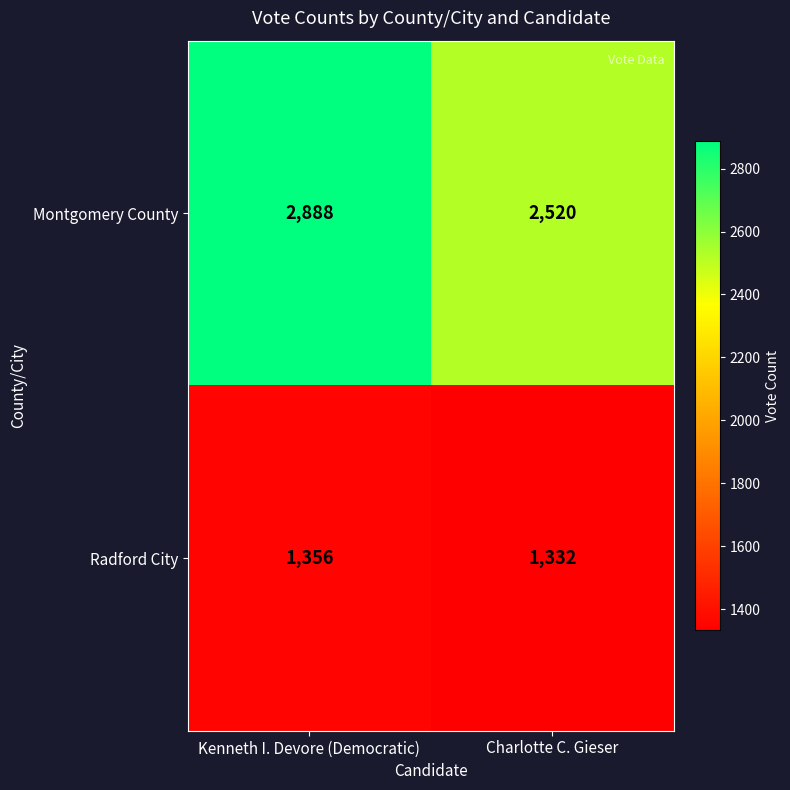

Which series has the widest spread of values?

Montgomery County